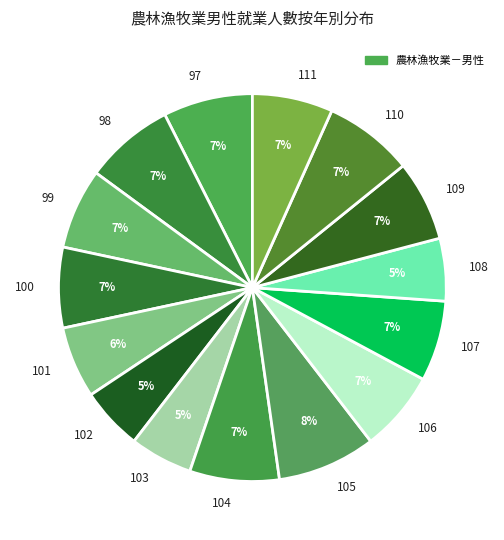

Which slice is the largest?

105